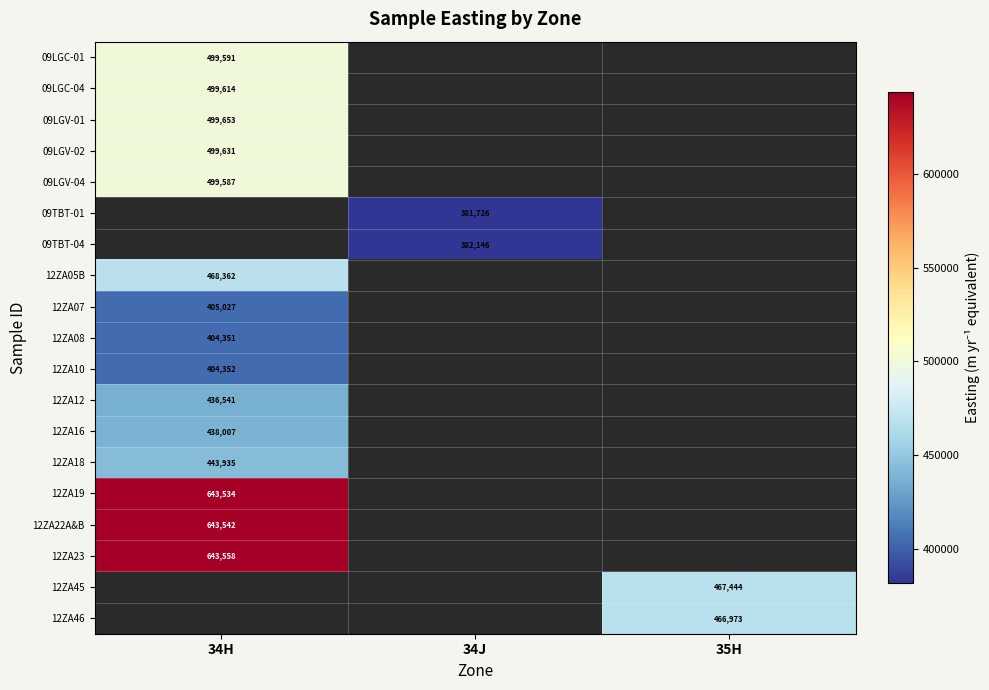

Is the value of 09TBT-01 at 34J greater than the value of 09LGC-04 at 34H?

No